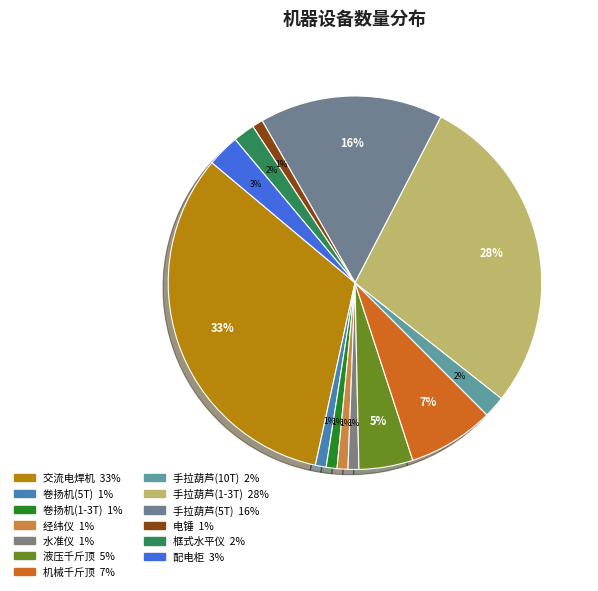

How much of the chart is everything except 手拉葫芦(10T)?

98.1%